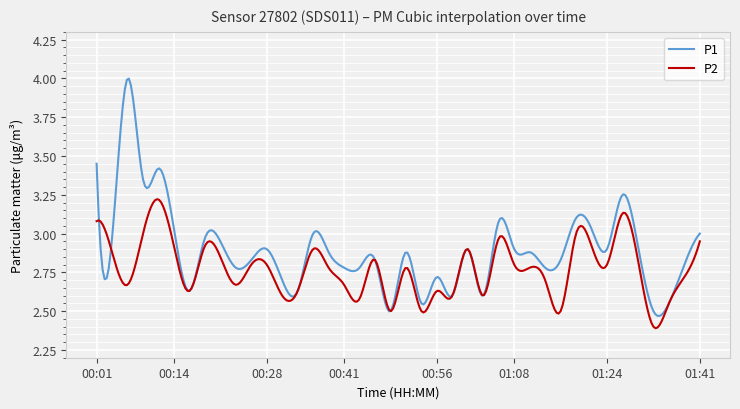

Which series has the widest spread of values?

P1